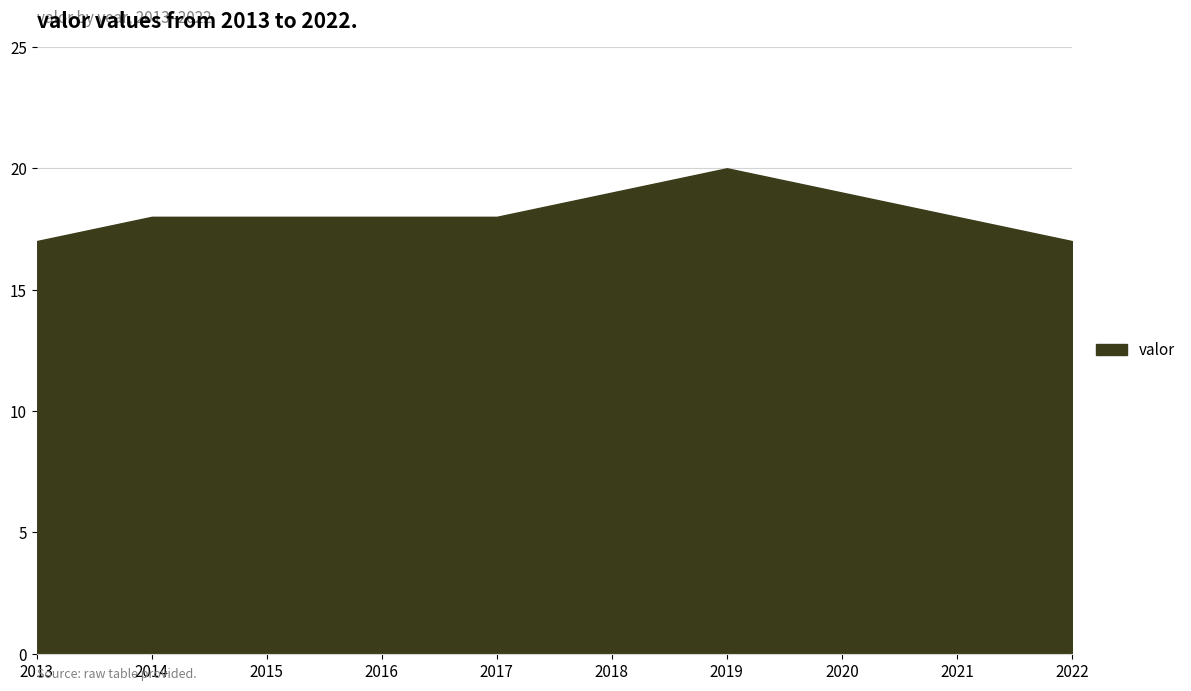

What is the difference between the maximum and minimum values?

3